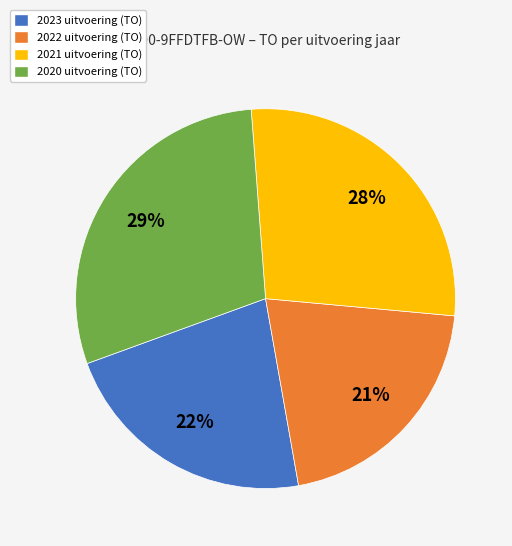

How many slices are in this pie chart?

4